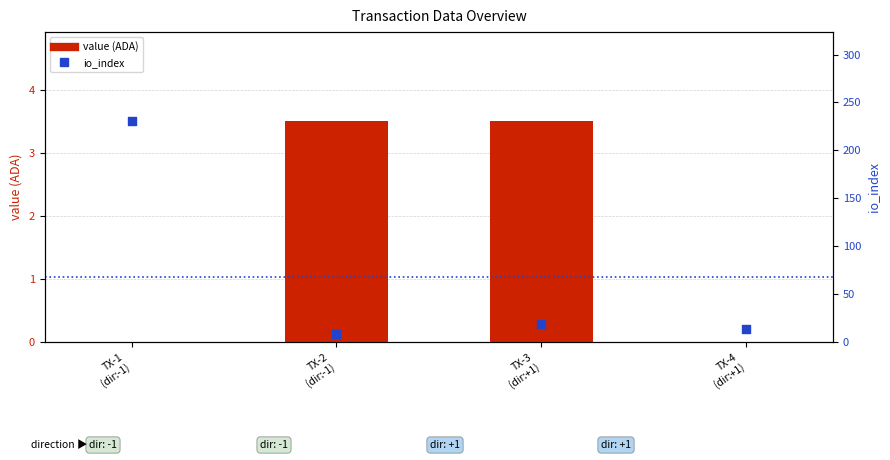

At which category is the sum across all series the highest?

TX-1
(dir:-1)